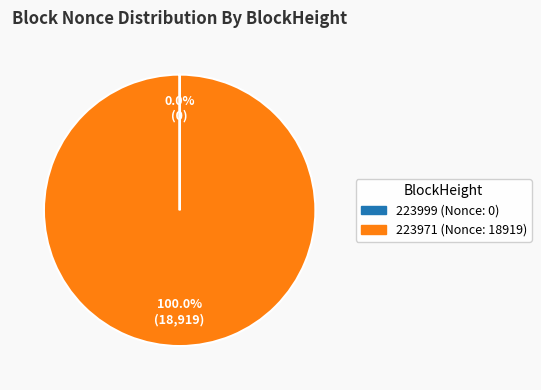

Does any single category account for the majority?

Yes